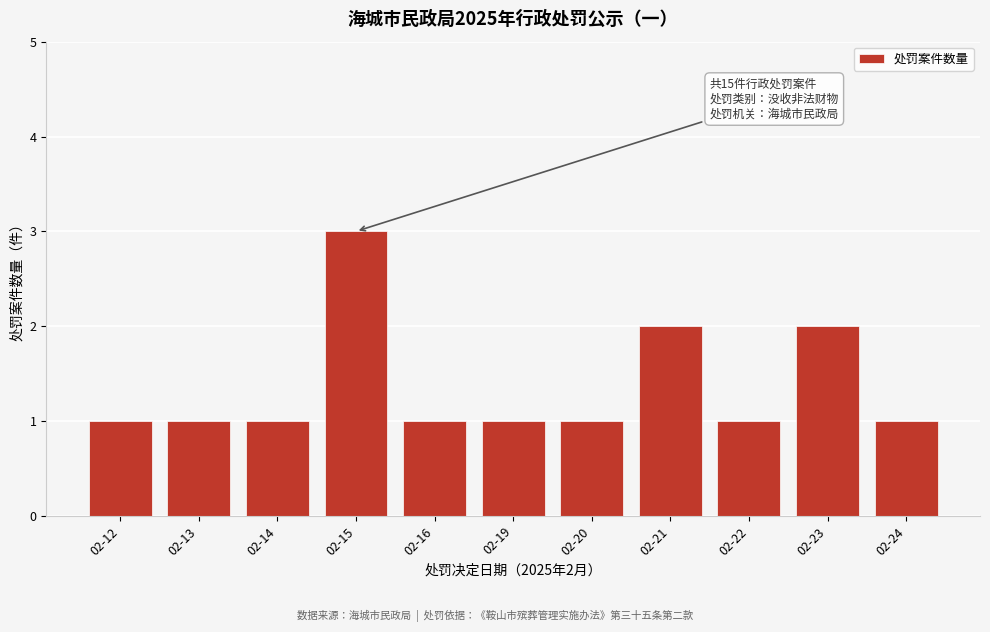

Reading left to right, what are all the values shown in this chart?

1	1	1	3	1	1	1	2	1	2	1